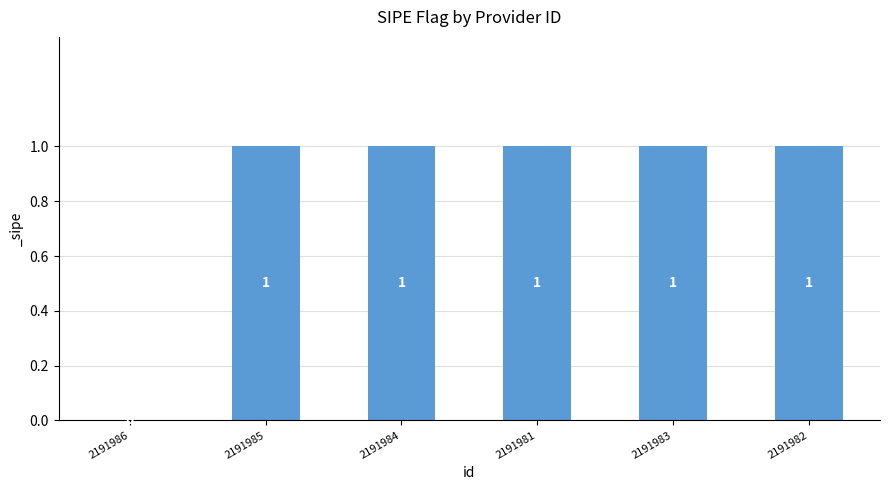

Approximately how many times larger is the value at 2191984 compared to 2191983?

1.0